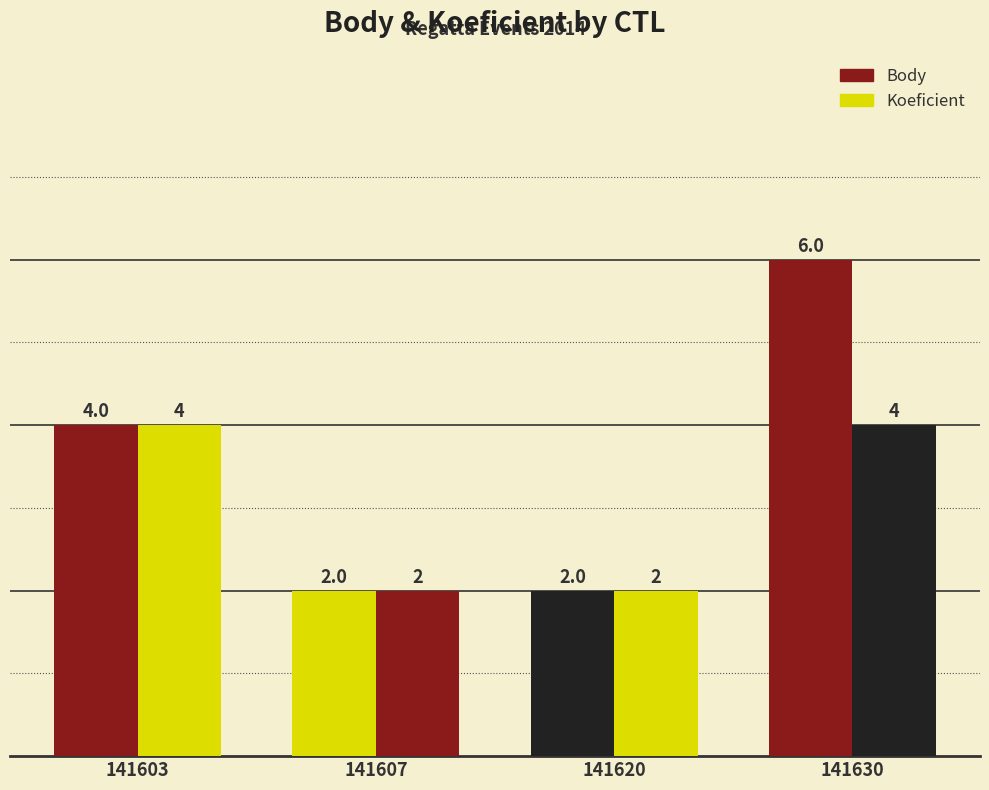

Rank the series by their maximum value, from highest to lowest.

Body, Koeficient